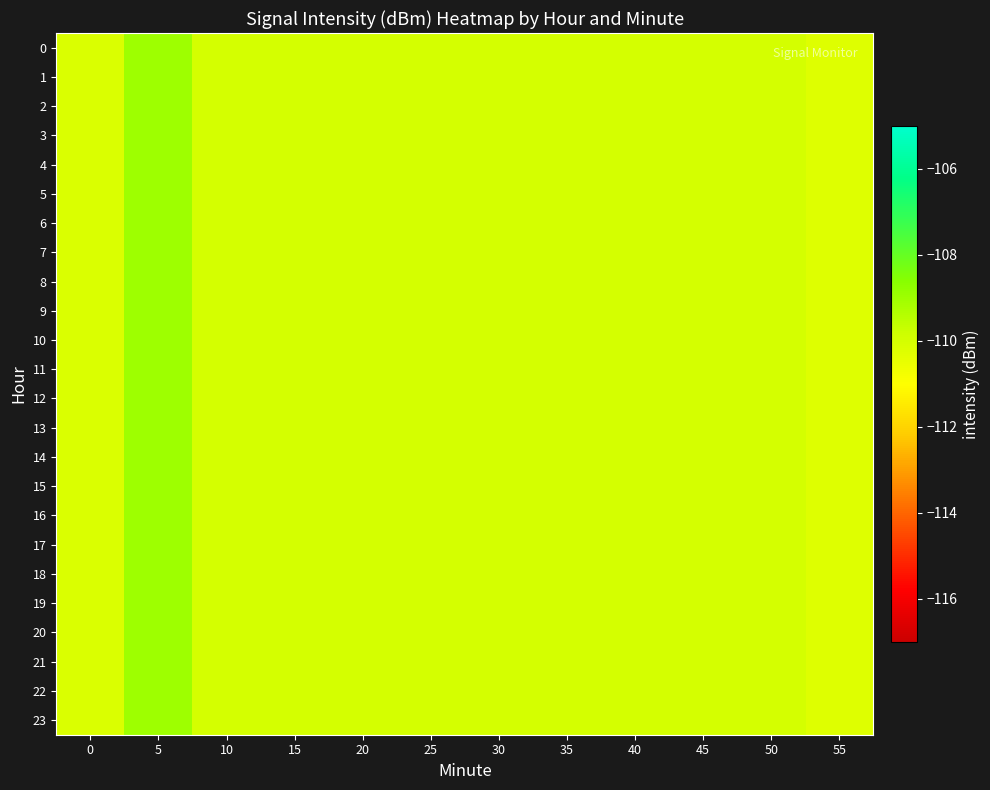

List the series in order of their peak value, lowest first.

0, 1, 2, 3, 4, 5, 6, 7, 8, 9, 10, 11, 12, 13, 14, 15, 16, 17, 18, 19, 20, 21, 22, 23